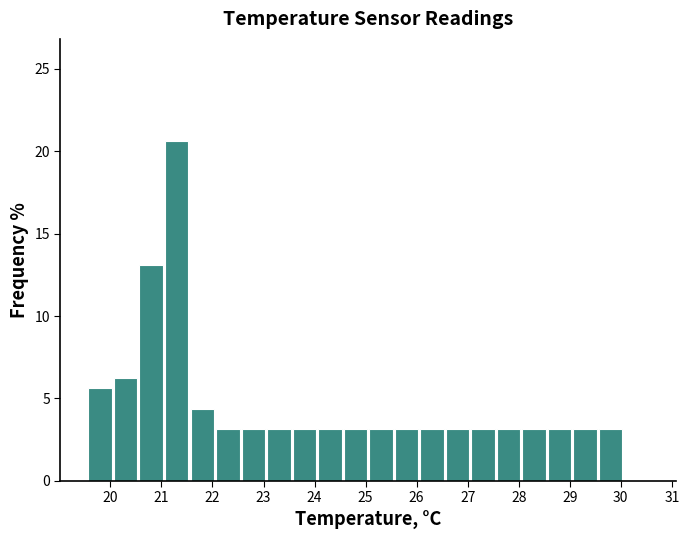

Reading left to right, list every bar in this chart as the range it spans on the x-axis followed by its height. Neither the bar edges nor the heights are printed on the chart, so give them approximately, as read against the axes.

19.55 to 20.05: 5.5
20.05 to 20.55: 6.5
20.55 to 21.05: 13.0
21.05 to 21.55: 20.5
21.55 to 22.05: 4.5
22.05 to 22.55: 3.0
22.55 to 23.05: 3.0
23.05 to 23.55: 3.0
23.55 to 24.05: 3.0
24.05 to 24.55: 3.0
24.55 to 25.05: 3.0
25.05 to 25.55: 3.0
25.55 to 26.05: 3.0
26.05 to 26.55: 3.0
26.55 to 27.05: 3.0
27.05 to 27.55: 3.0
27.55 to 28.05: 3.0
28.05 to 28.55: 3.0
28.55 to 29.05: 3.0
29.05 to 29.55: 3.0
29.55 to 30.05: 3.0
30.05 to 30.55: 0